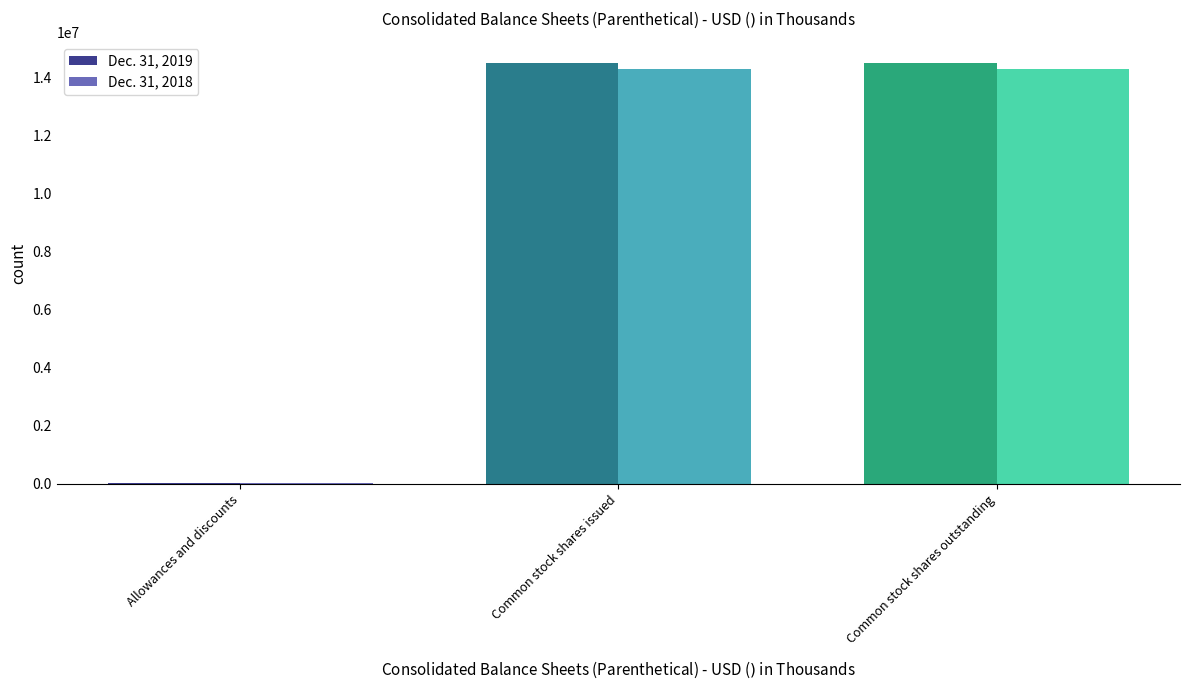

Rank the categories by Dec. 31, 2019 value from lowest to highest.

Allowances and discounts, Common stock shares issued, Common stock shares outstanding